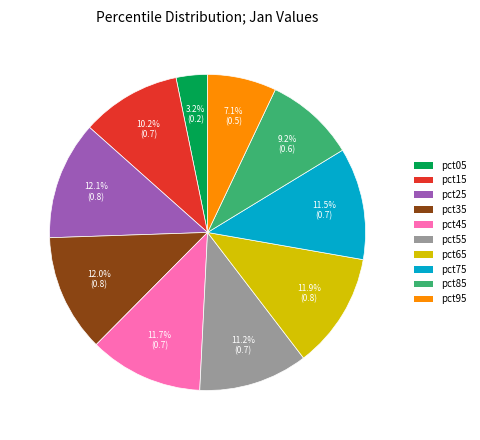

Is the sum of pct85 and pct65 greater than half?

No